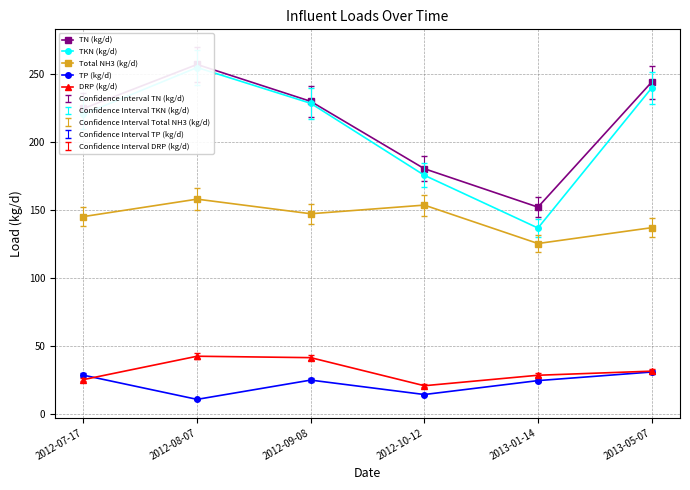

At which category does the chart reach its peak across all series?

2012-08-07